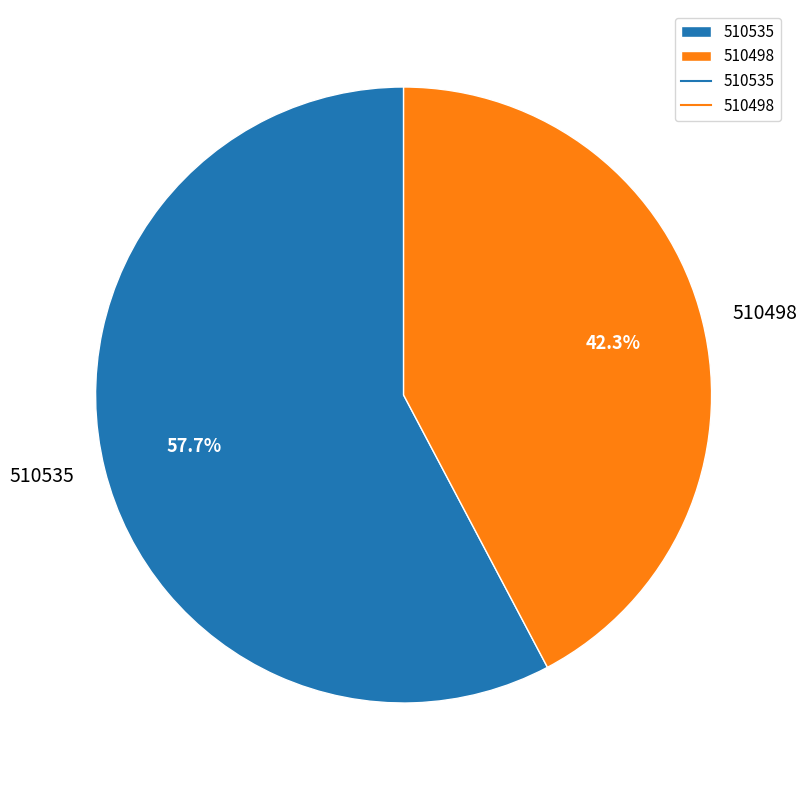

What is the ratio of the value at 510498 to the value at 510535?

0.7